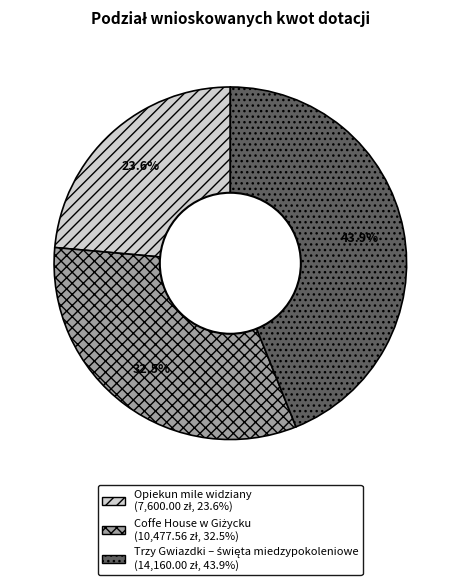

What is the smallest slice in the pie chart?

Opiekun mile widziany